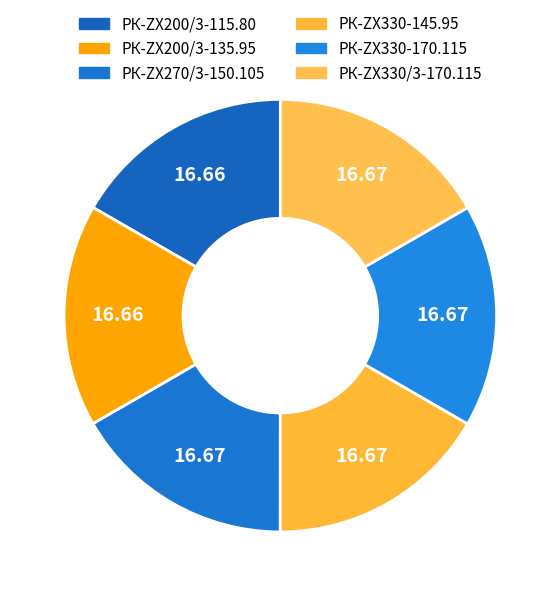

Combined, do РК-ZX270/3-150.105 and РК-ZX330-170.115 account for over 50%?

No